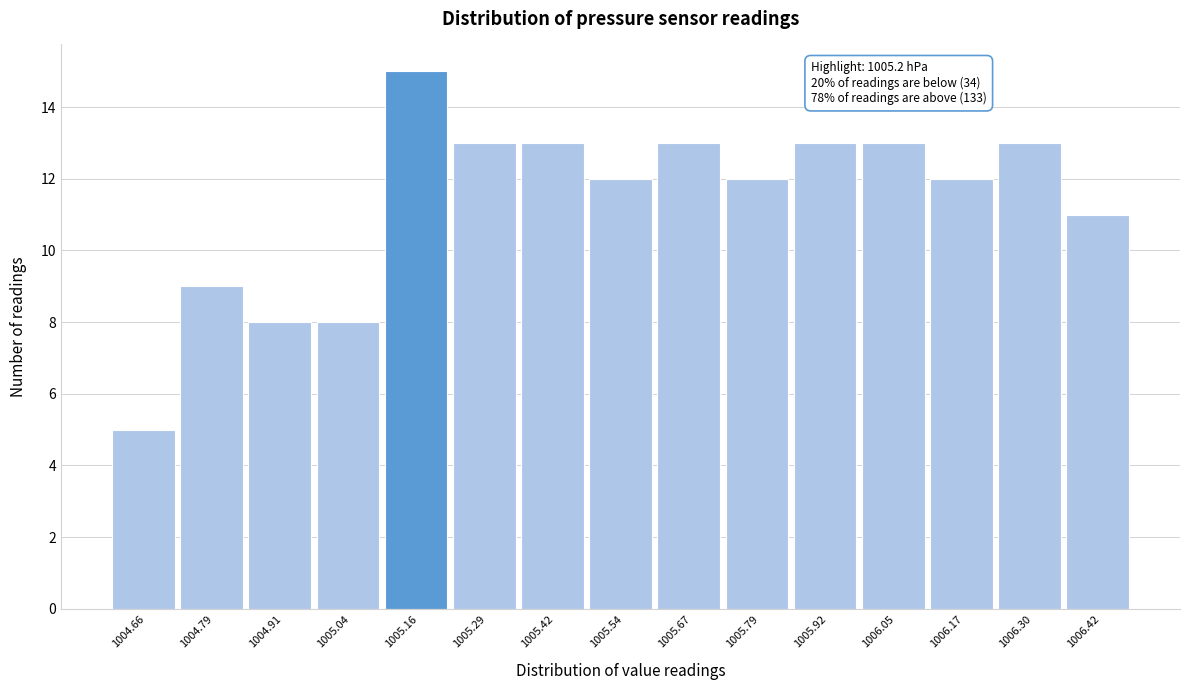

Reading left to right, extract all data points from this chart.

1004.66=5	1004.79=9	1004.91=8	1005.04=8	1005.16=15	1005.29=13	1005.42=13	1005.54=12	1005.67=13	1005.79=12	1005.92=13	1006.05=13	1006.17=12	1006.30=13	1006.42=11